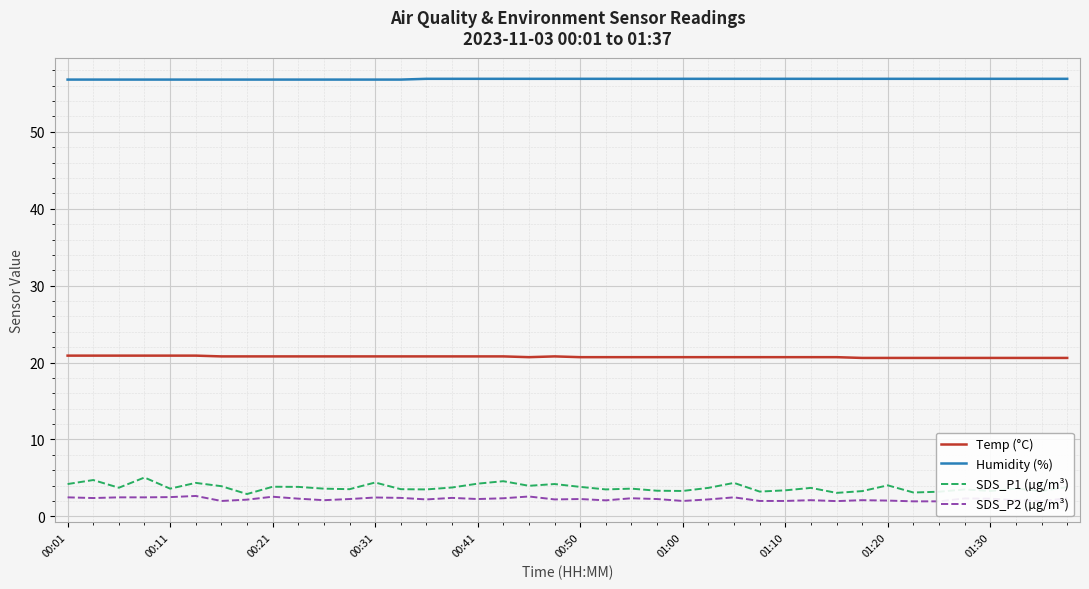

Count the Temp (°C) values in the range 20 to 21.

40